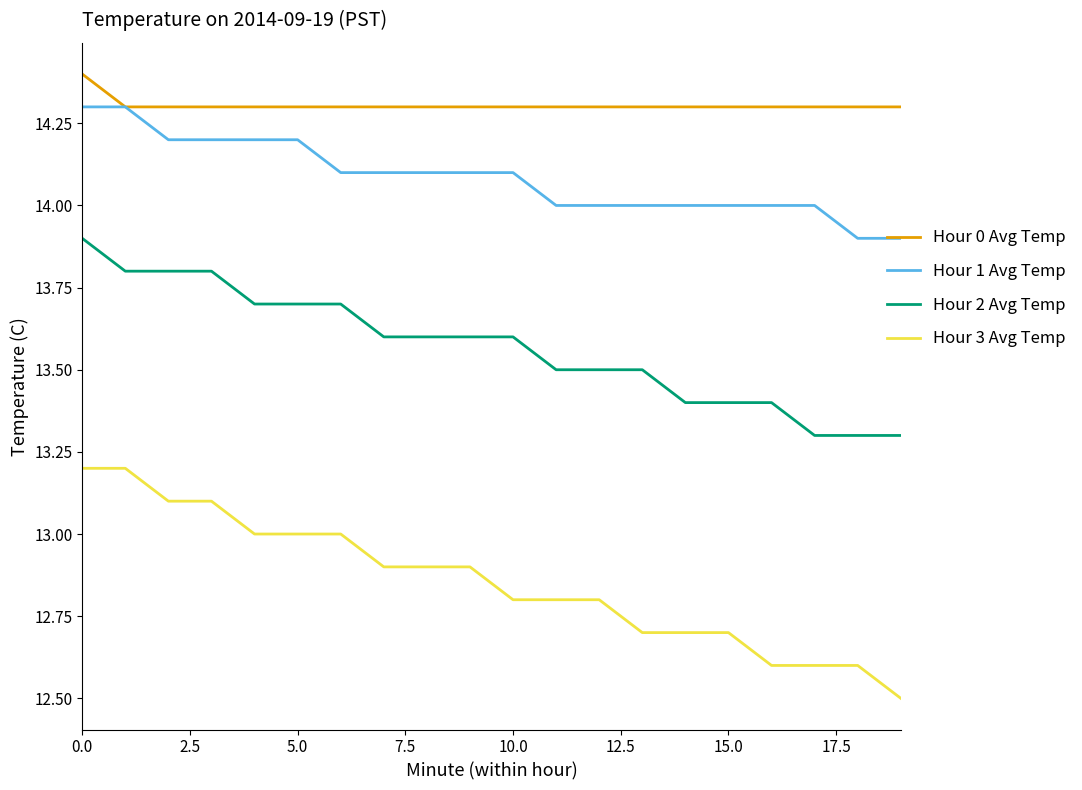

Which series has the largest range (max minus min)?

Hour 3 Avg Temp